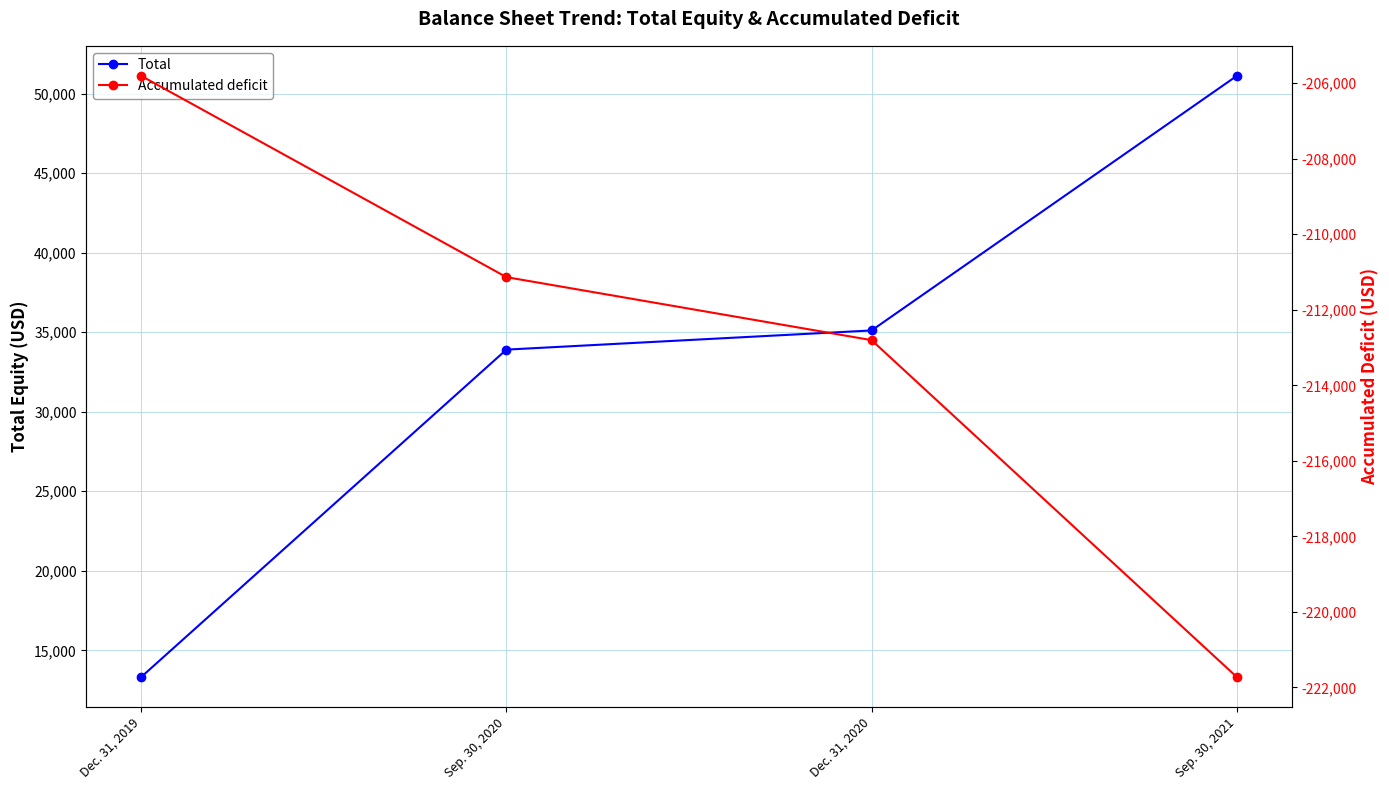

List the series in order of their overall mean, highest first.

Total, Accumulated deficit